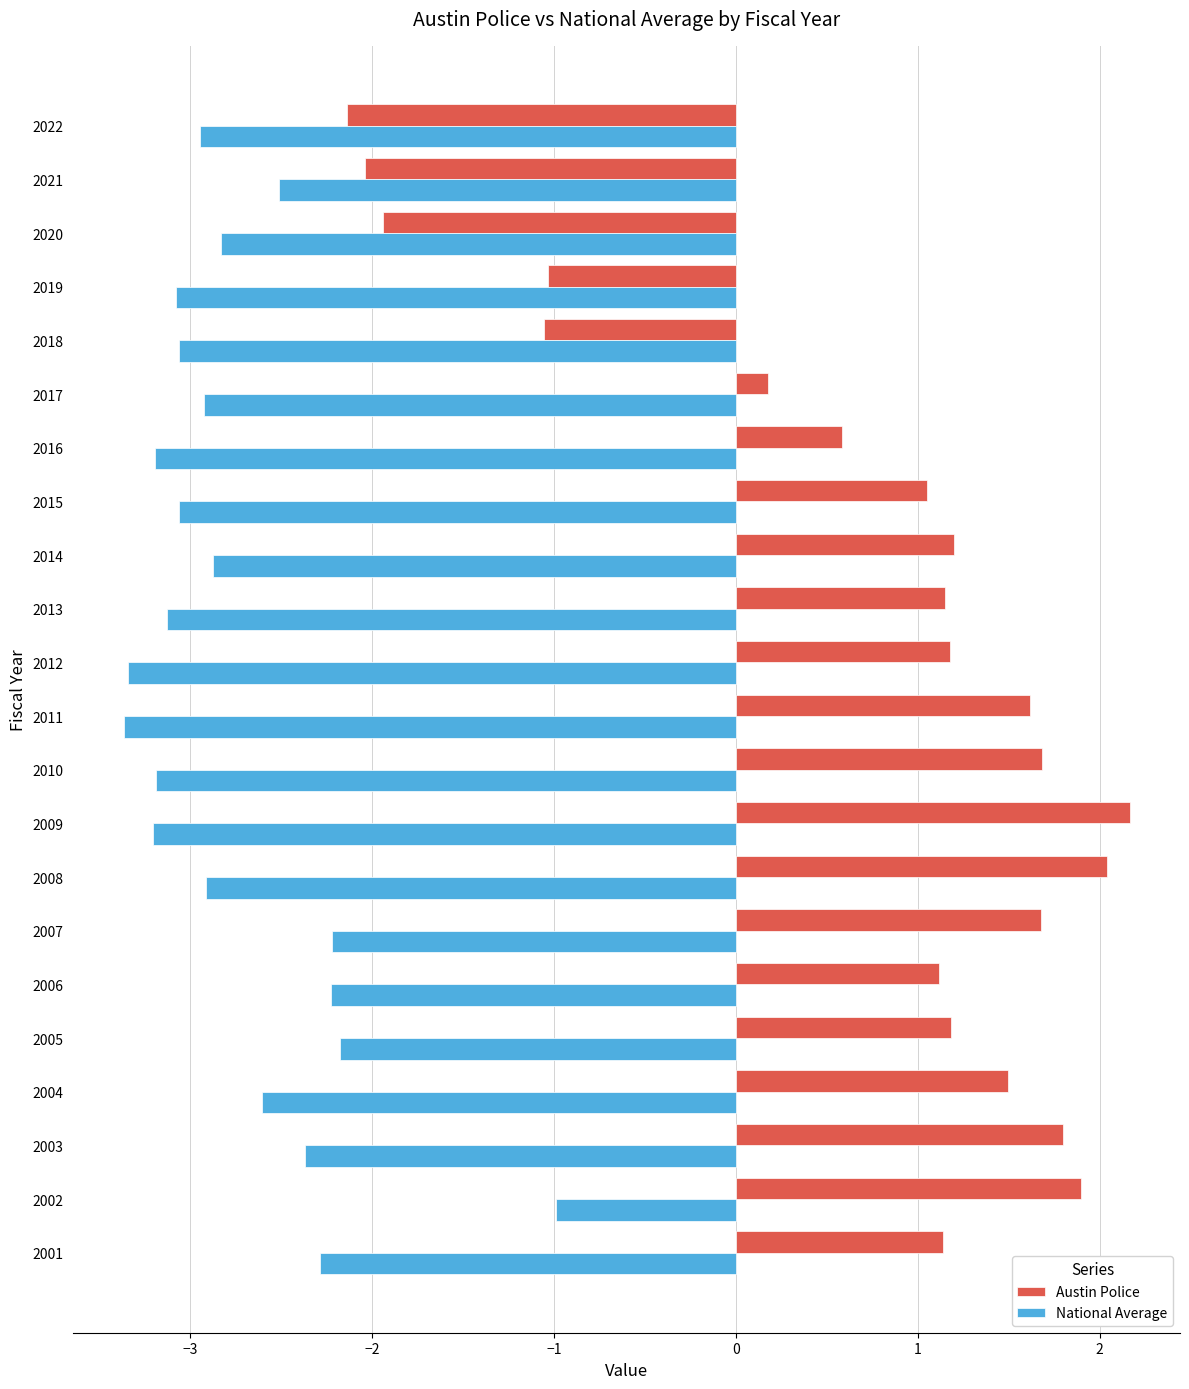

List the series in order of their peak value, lowest first.

National Average, Austin Police